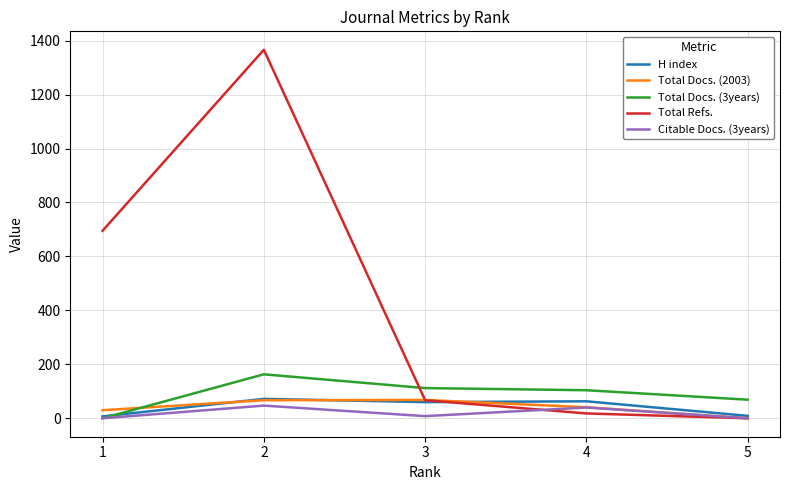

What is the highest value of the Citable Docs. (3years) series?

47